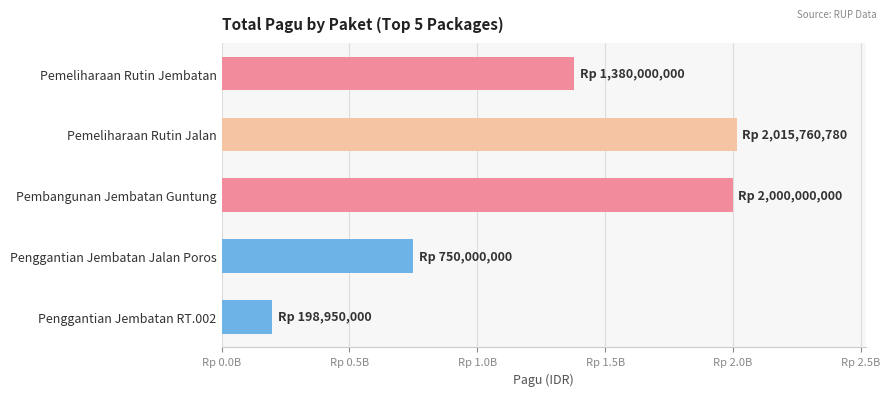

Count the number of data series in this chart.

1